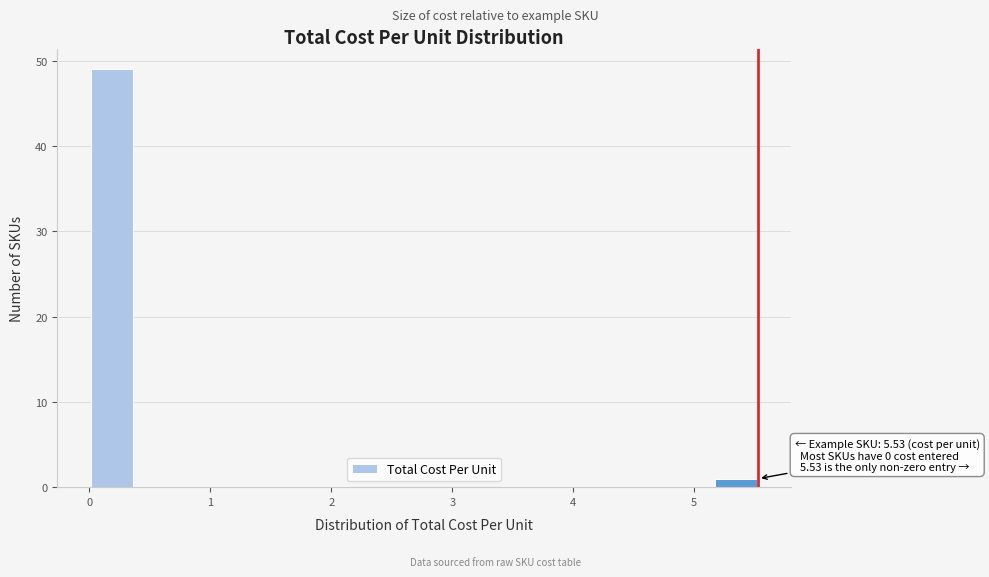

Around what value on the x-axis is the tallest bar? Give the approximate position of its centre, as read against the axis.

0.2